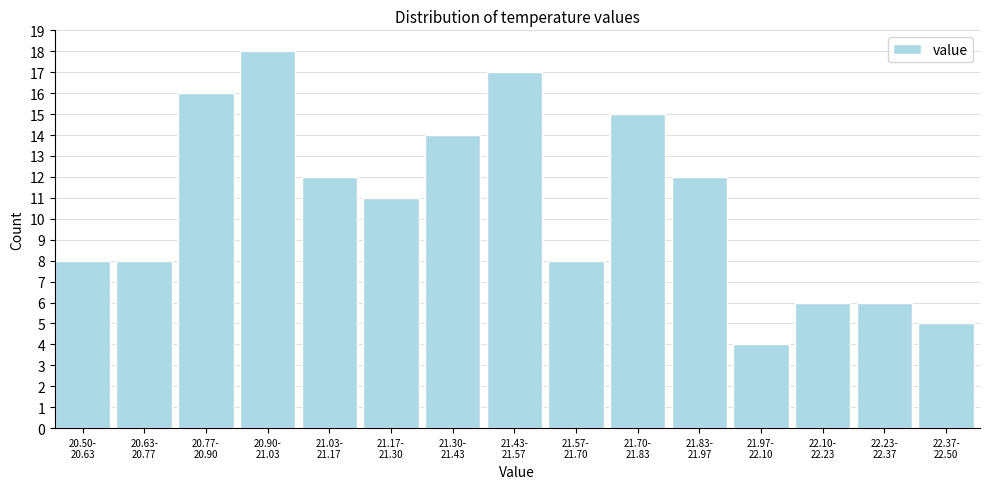

Reading right to left, what are all the values shown in this chart?

5	6	6	4	12	15	8	17	14	11	12	18	16	8	8